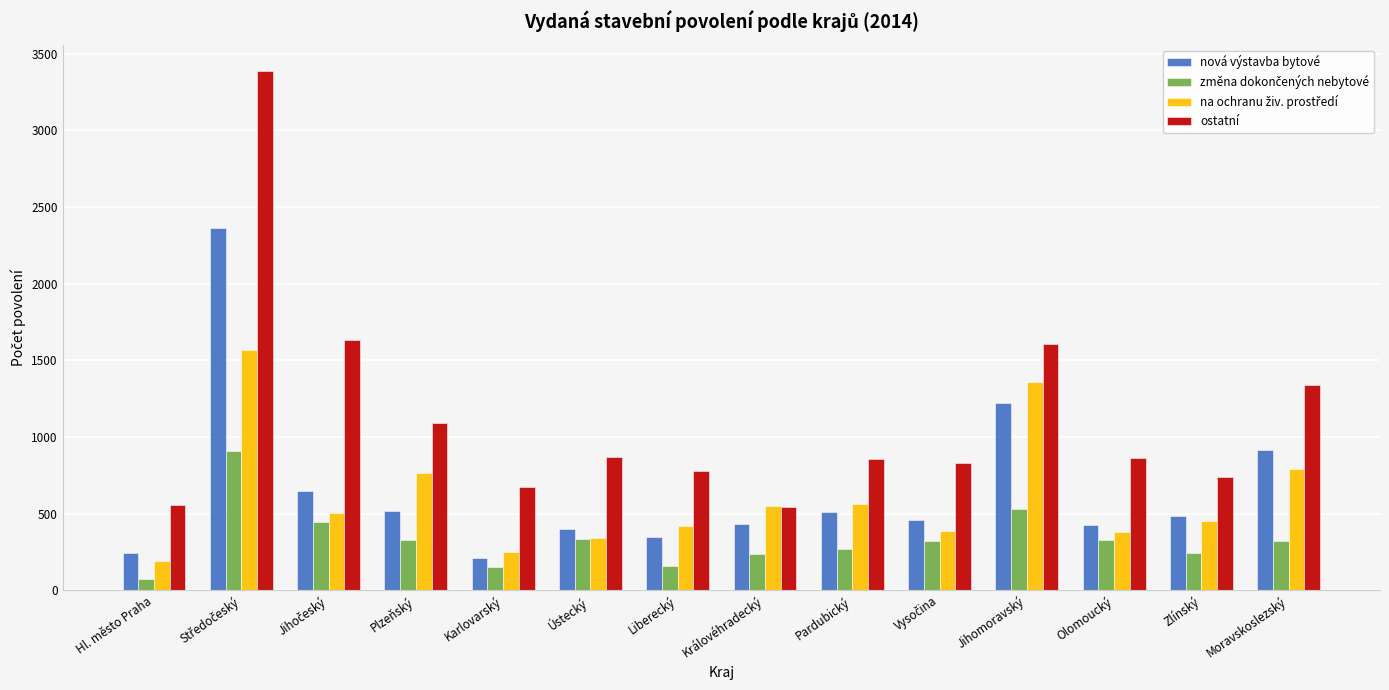

Which series has the largest range (max minus min)?

ostatní